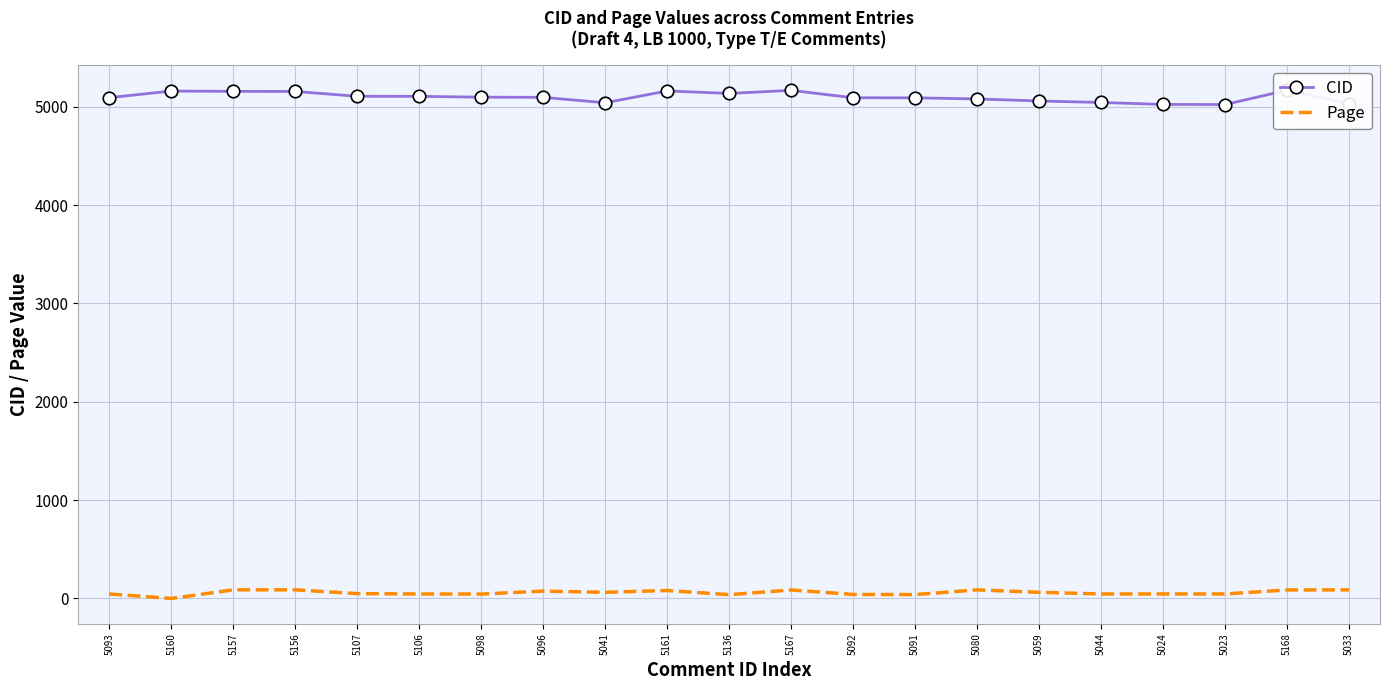

What position from the left is 5096?

8